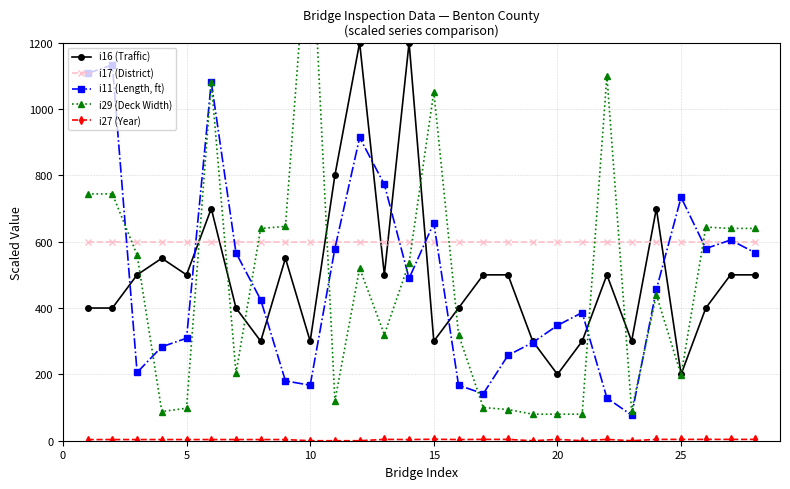

Is the value of i16 (Traffic) at 25 greater than the value of i11 (Length, ft) at 10?

Yes